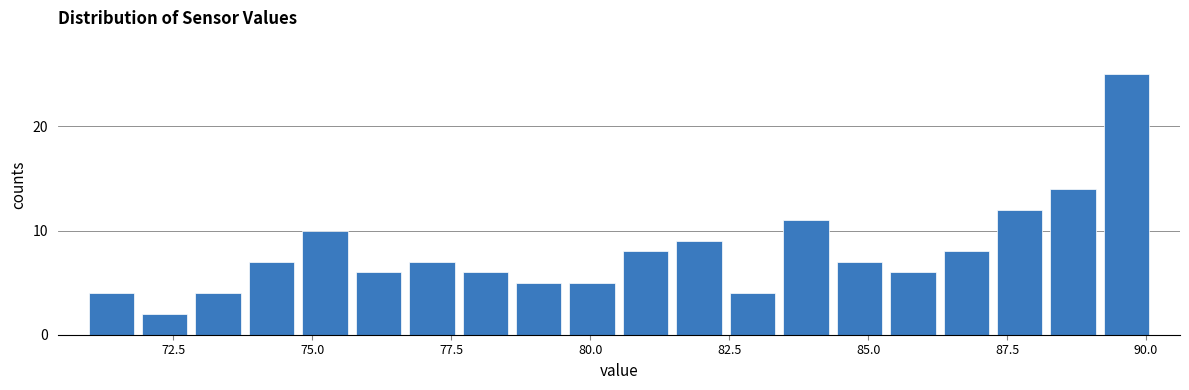

Read against the x-axis, roughly where is the centre of the tallest bar?

89.5